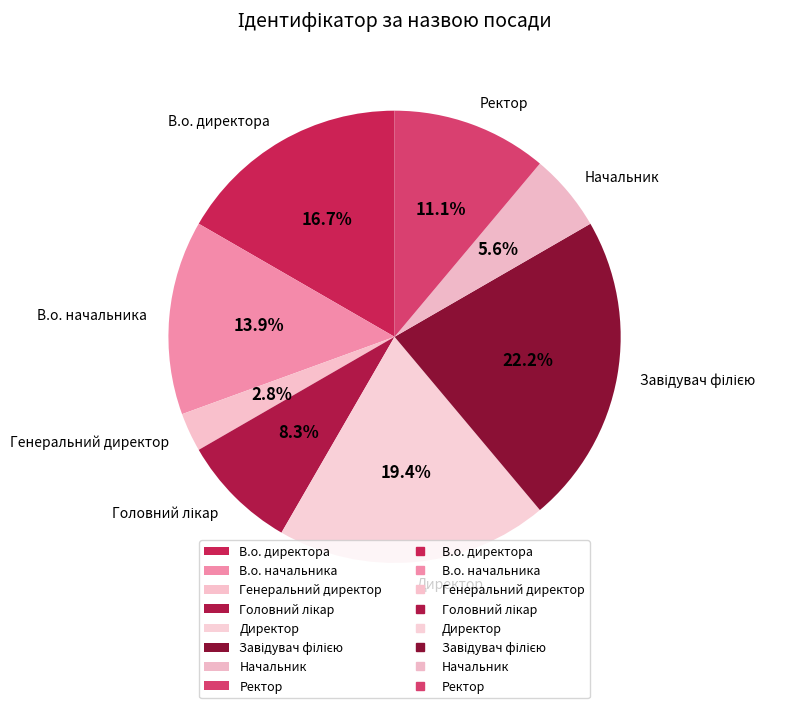

Is there any slice that represents more than half of the pie?

No